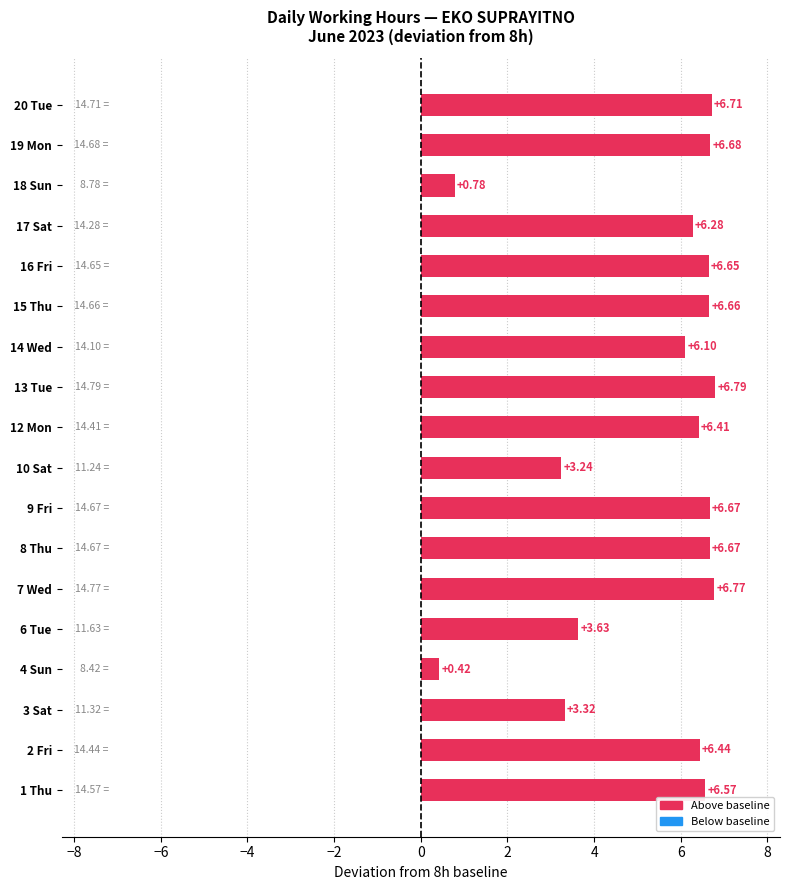

Approximately how many times larger is the value at 10 Sat compared to 20 Tue?

0.5